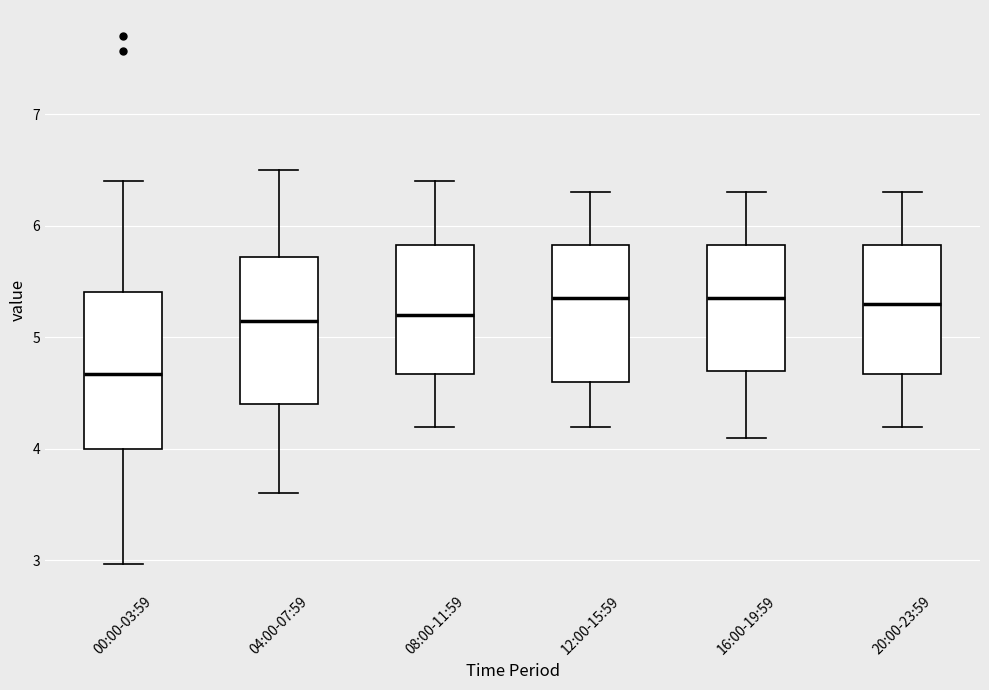

Where is the lower edge of the box for 12:00-15:59 on the y-axis? The values are not printed on the chart, so give them approximately, as read against the axis.

4.6